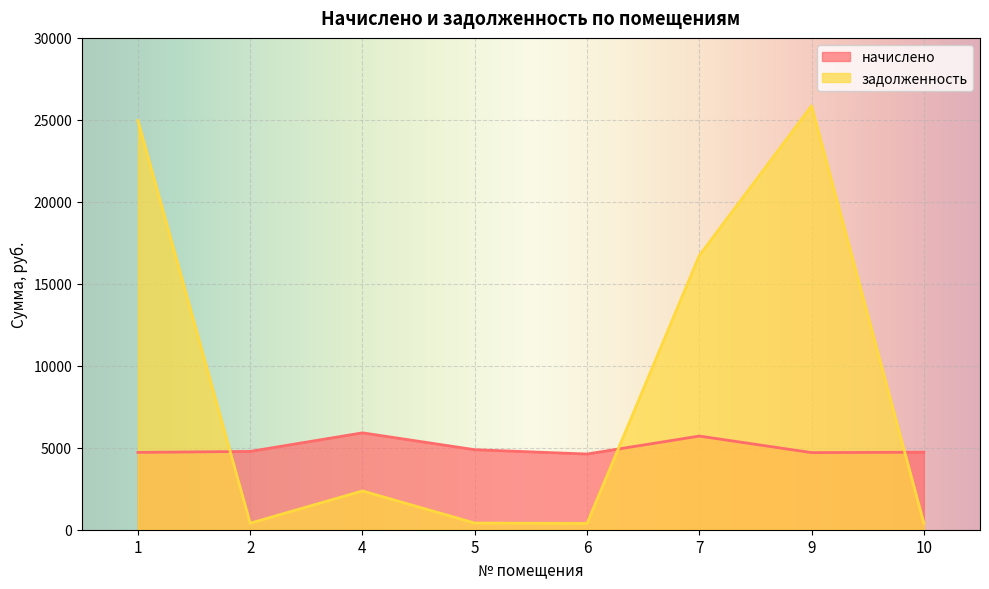

Reading left to right, extract all data points from this chart.

начислено: 4715.5	4777.1	5909.8	4880.5	4617.0	5712.7	4703.2	4727.8
задолженность: 24961.2	398.1	2367.2	406.7	384.8	16723.5	25853.1	394.0